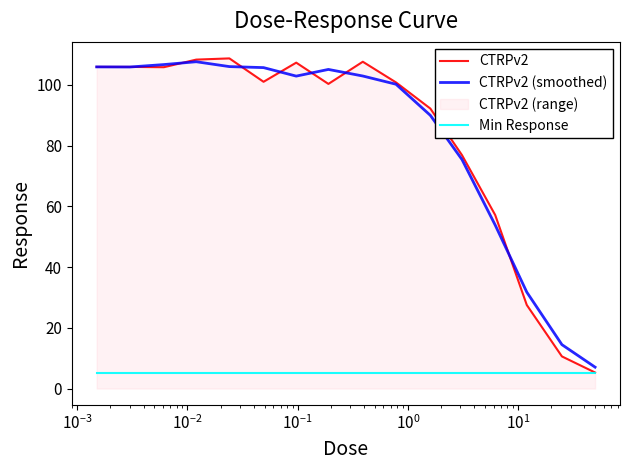

In CTRPv2 (smoothed), how many points are lower than both neighbors (excluding endpoints)?

2